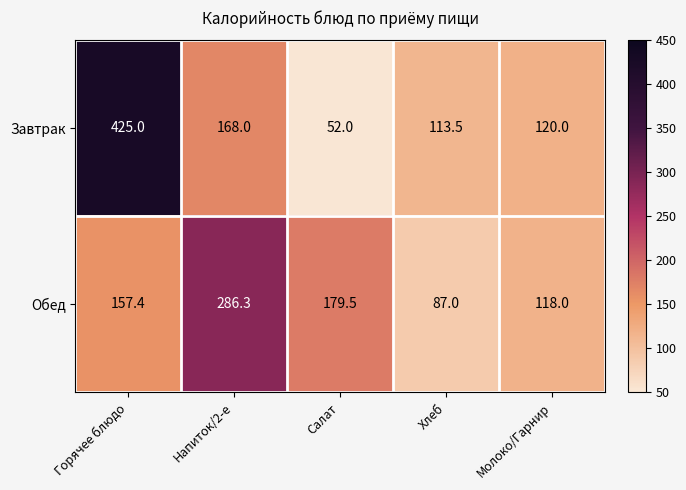

List the series in order of their overall mean, highest first.

Завтрак, Обед